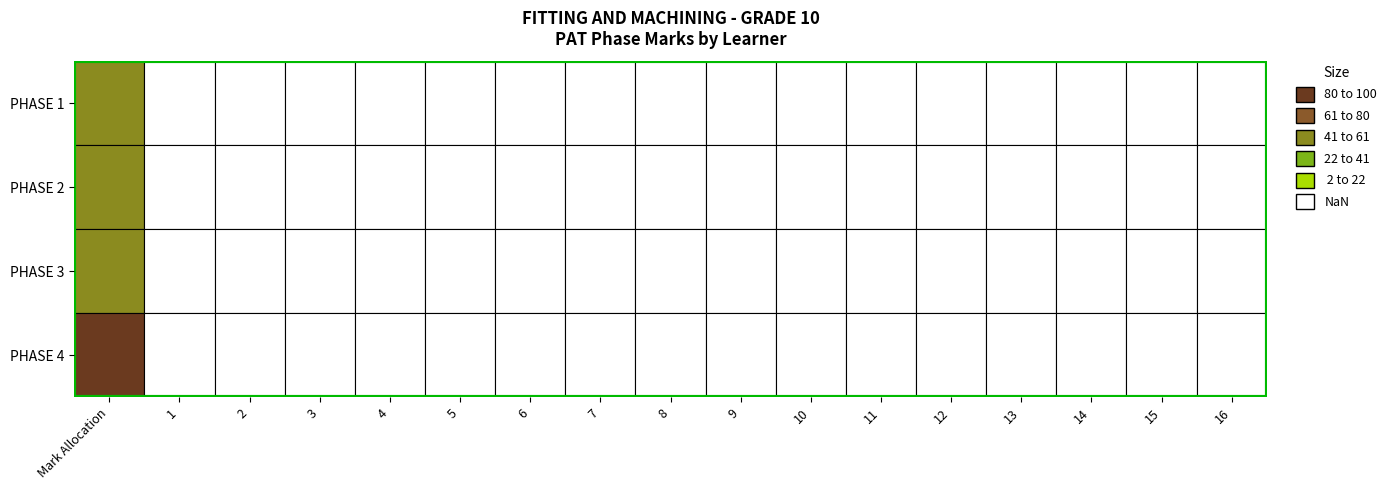

Which series has the largest range (max minus min)?

PHASE 4